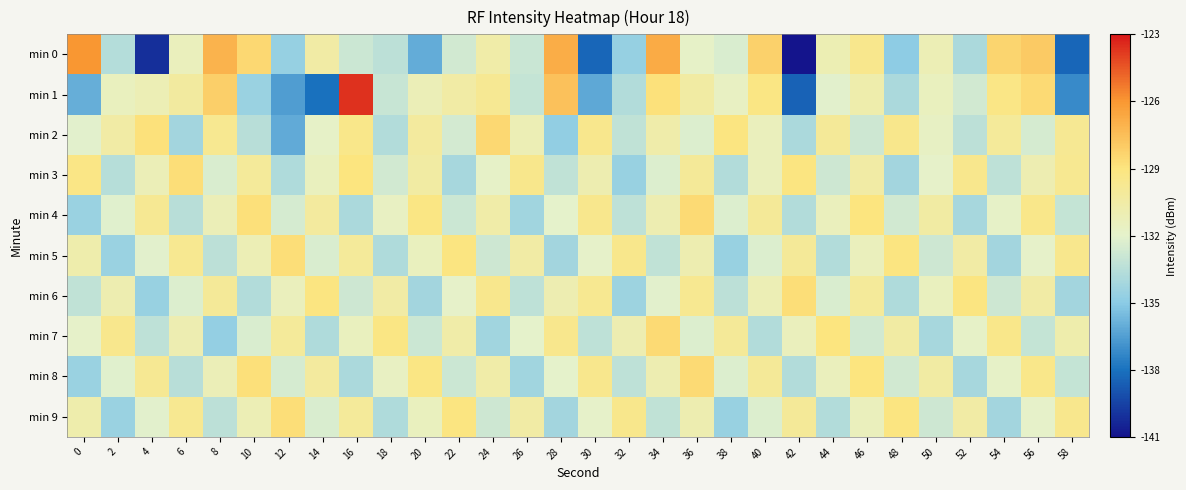

Which series has the largest total across all categories?

min 3